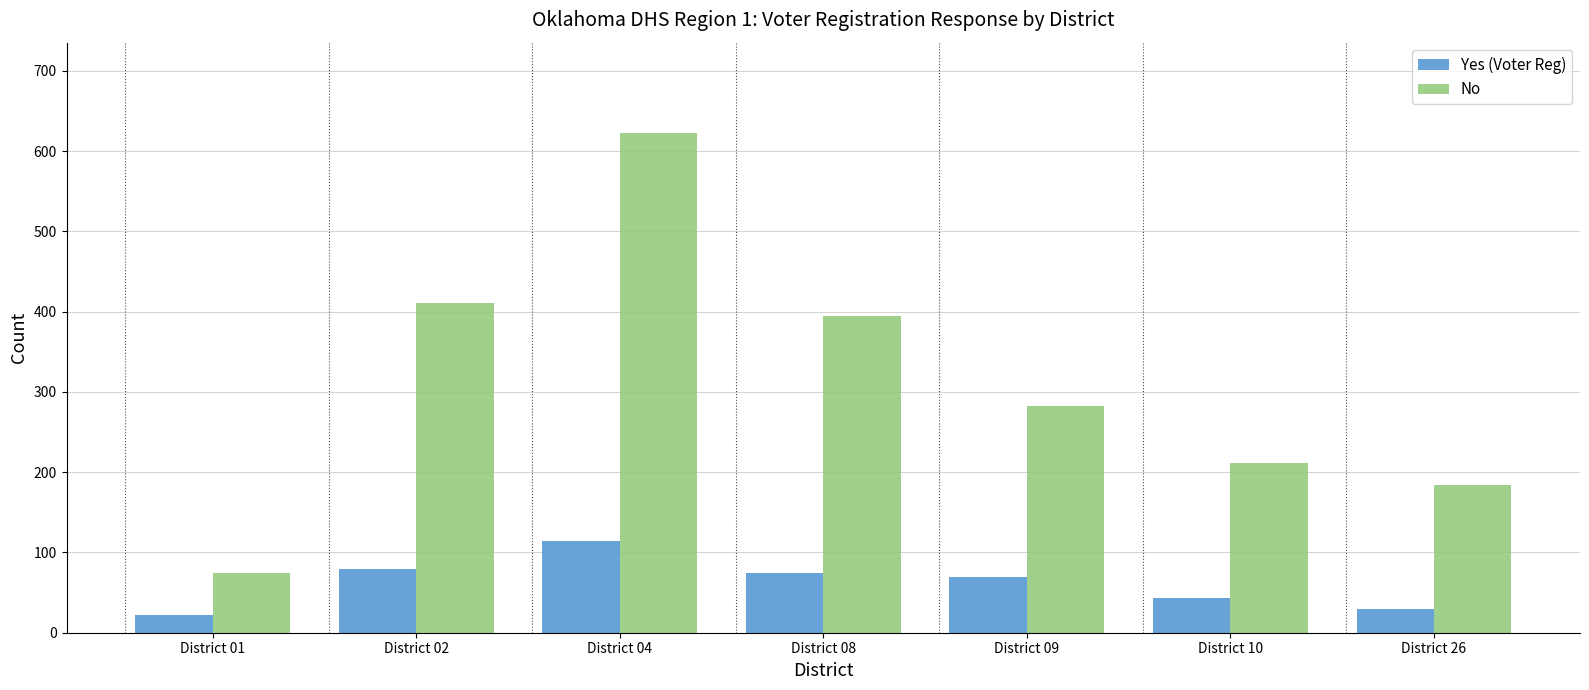

At which label does No reach its minimum?

District 01